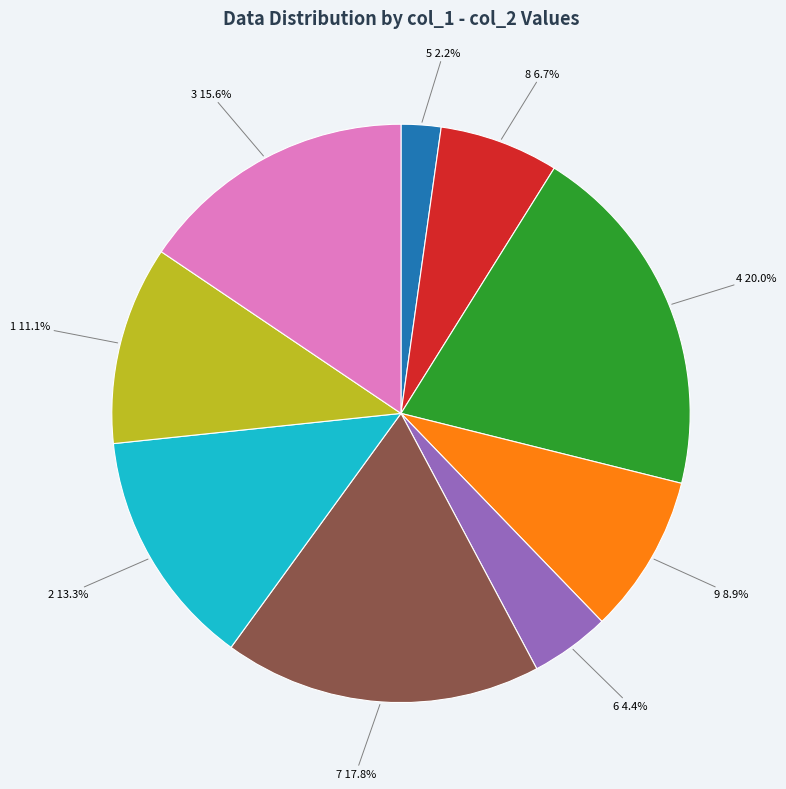

Rank the categories by value from lowest to highest.

5, 6, 8, 9, 1, 2, 3, 7, 4